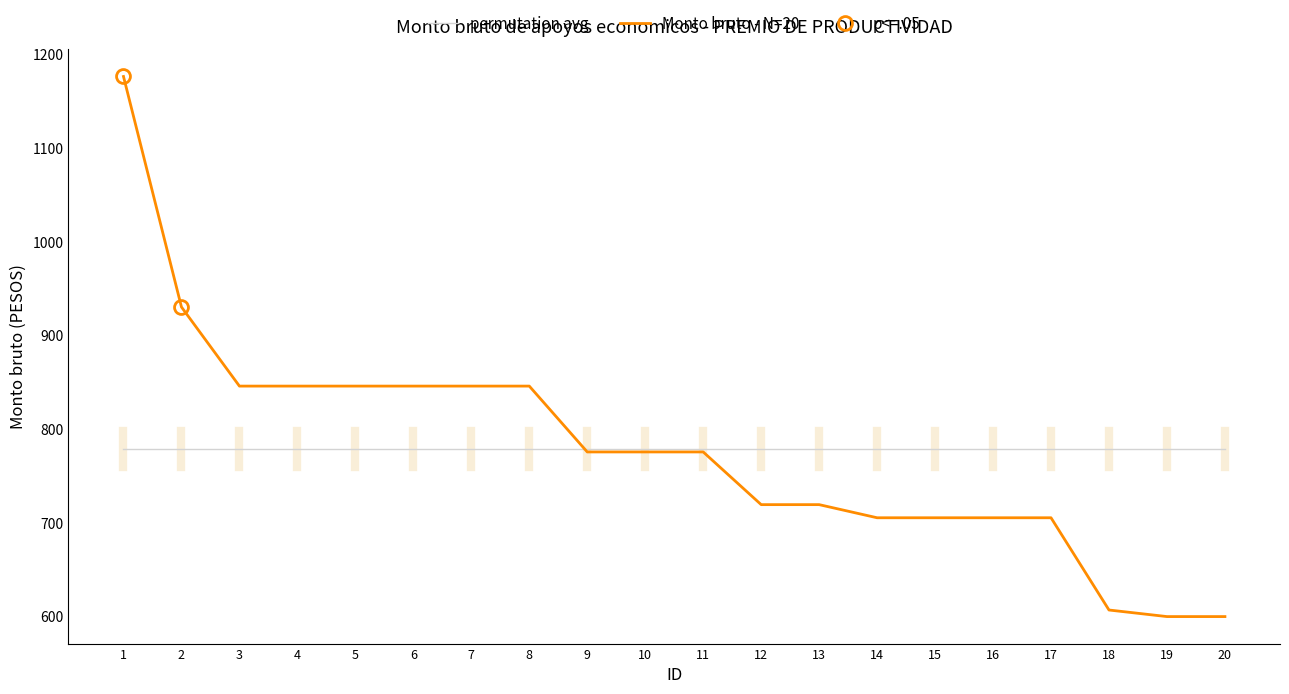

At which category does the chart reach its peak across all series?

1